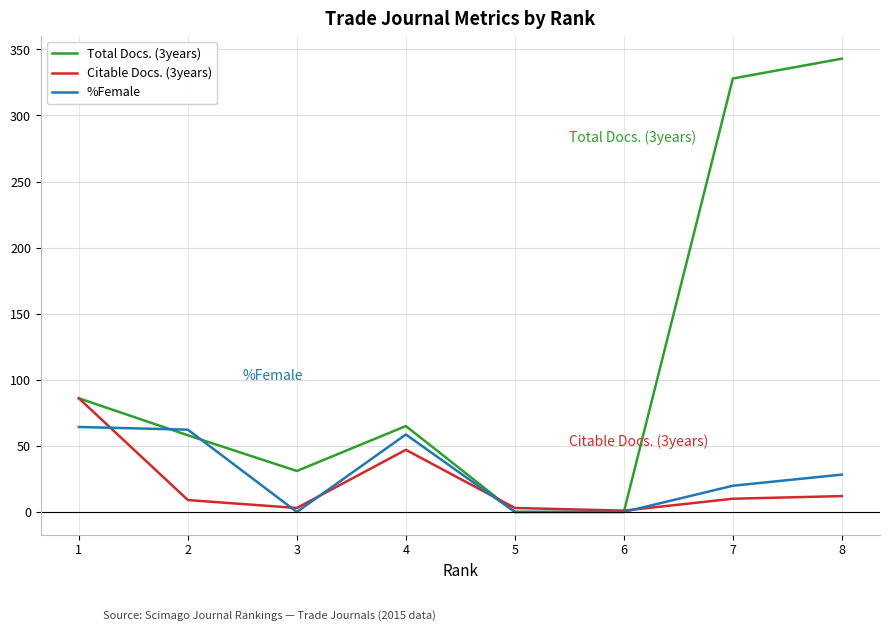

List the series in order of their peak value, lowest first.

%Female, Citable Docs. (3years), Total Docs. (3years)